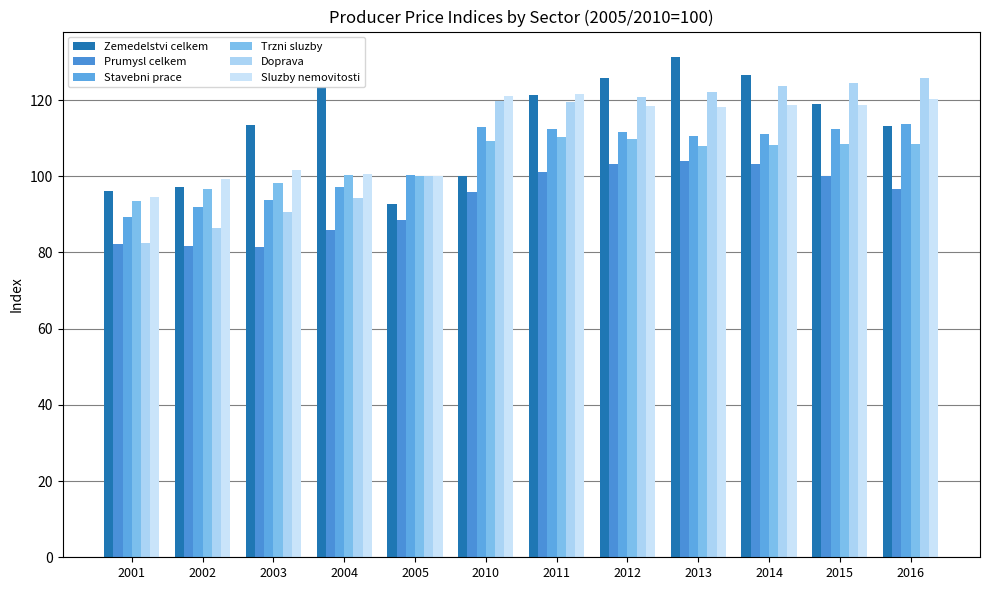

How many groups of bars are there?

12